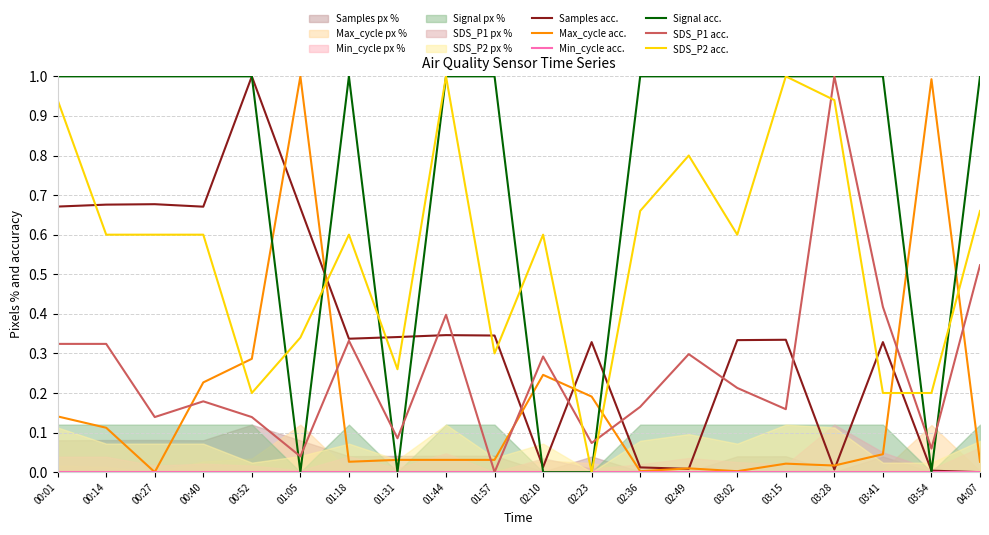

What is the total value across all series at 01:44?

2.8